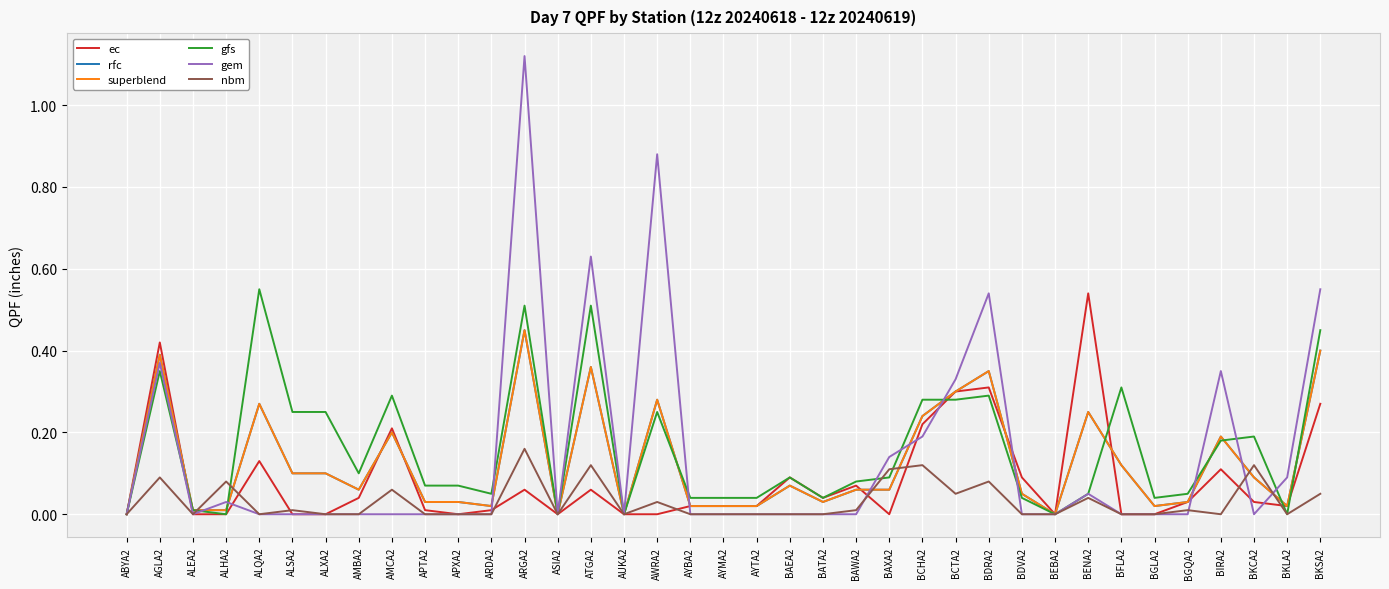

Is this an area chart (filled region under the line)?

No